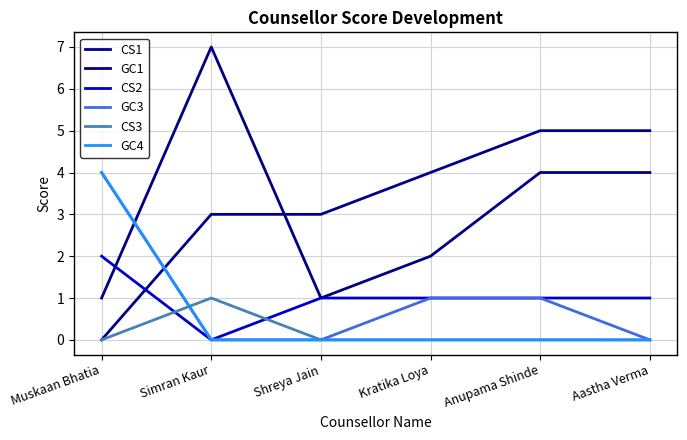

The GC4 series shows 3 at Muskaan Bhatia. True or false?

False